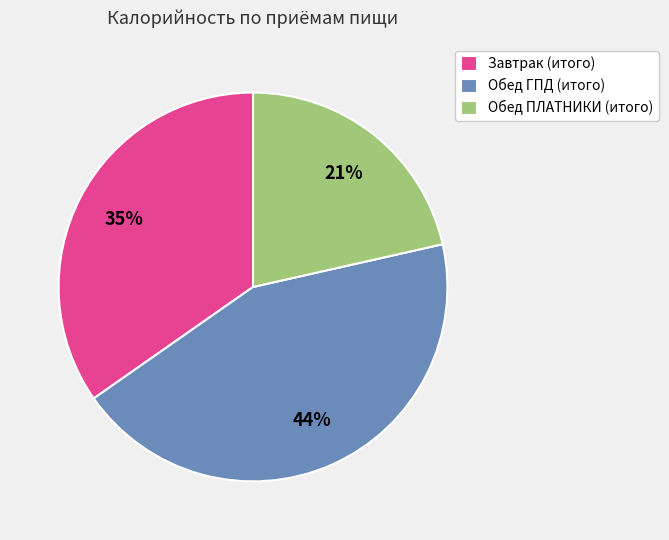

Between Обед ГПД (итого) and Завтрак (итого), which is larger?

Обед ГПД (итого)